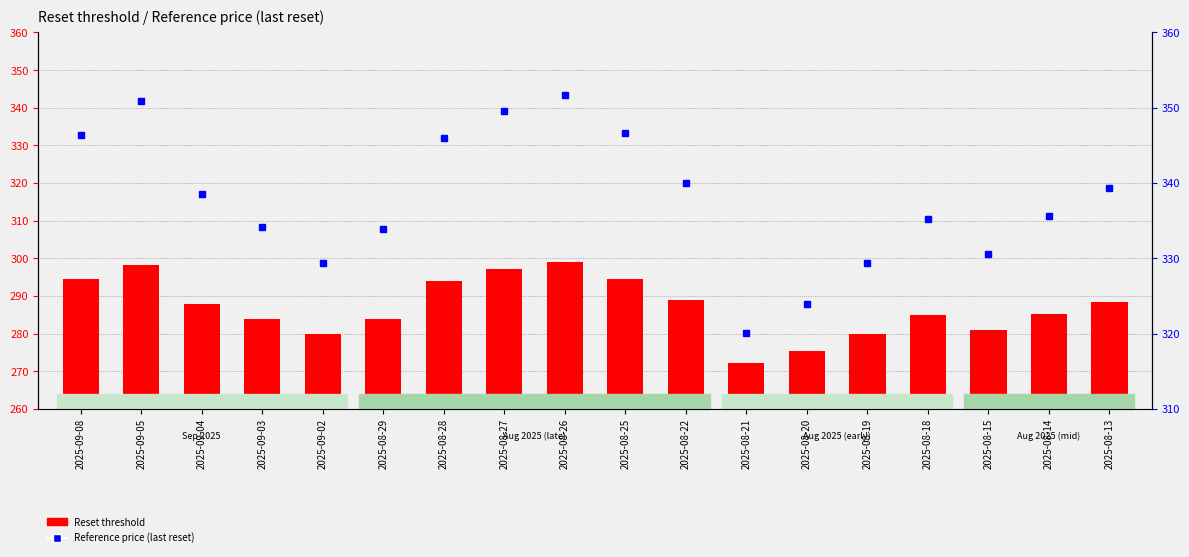

Reading left to right, extract all data points from this chart.

Reset threshold: 2025-09-08=294.4	2025-09-05=298.2	2025-09-04=287.8	2025-09-03=284.0	2025-09-02=280.0	2025-08-29=283.8	2025-08-28=294.1	2025-08-27=297.2	2025-08-26=298.9	2025-08-25=294.6	2025-08-22=289.0	2025-08-21=272.1	2025-08-20=275.3	2025-08-19=279.9	2025-08-18=284.9	2025-08-15=281.0	2025-08-14=285.2	2025-08-13=288.5
Reference price (last reset): 2025-09-08=346.4	2025-09-05=350.8	2025-09-04=338.5	2025-09-03=334.1	2025-09-02=329.4	2025-08-29=333.9	2025-08-28=346.0	2025-08-27=349.6	2025-08-26=351.7	2025-08-25=346.6	2025-08-22=340.0	2025-08-21=320.1	2025-08-20=323.9	2025-08-19=329.3	2025-08-18=335.2	2025-08-15=330.6	2025-08-14=335.6	2025-08-13=339.4